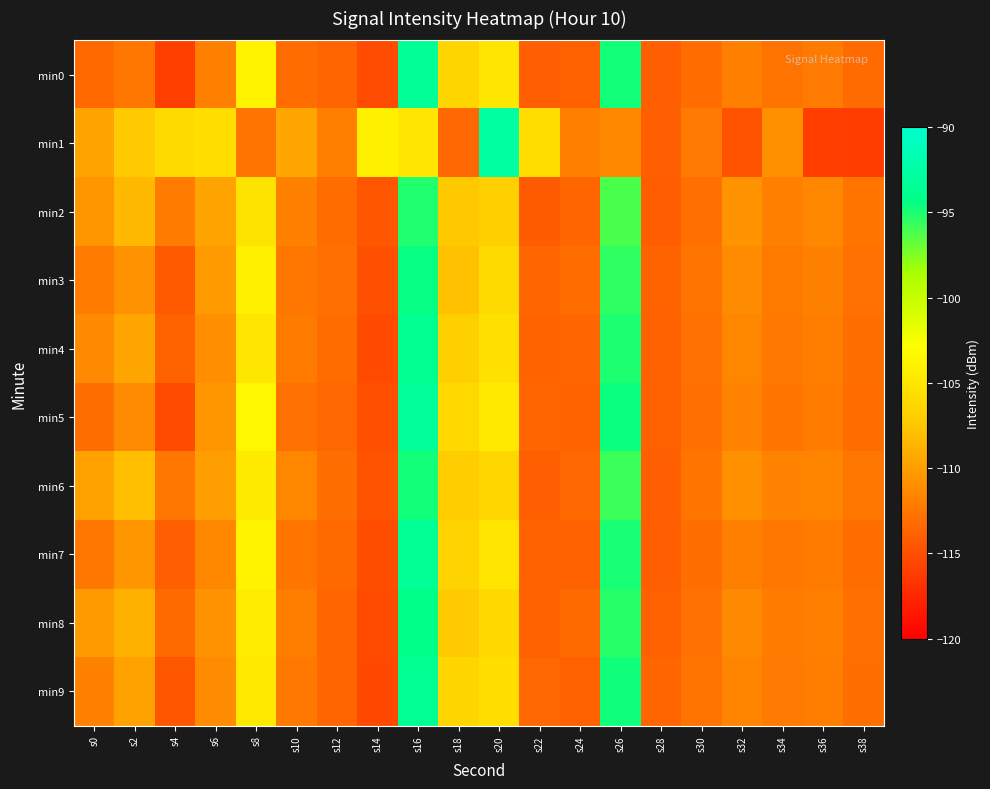

Which series changed the most between s4 and s12?

min1